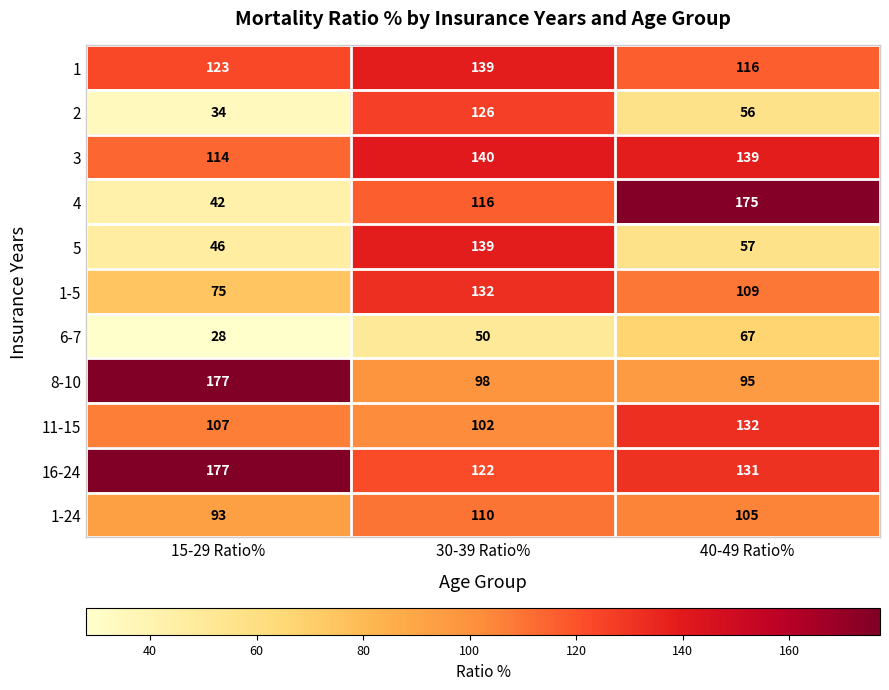

What is the greatest value displayed?

177